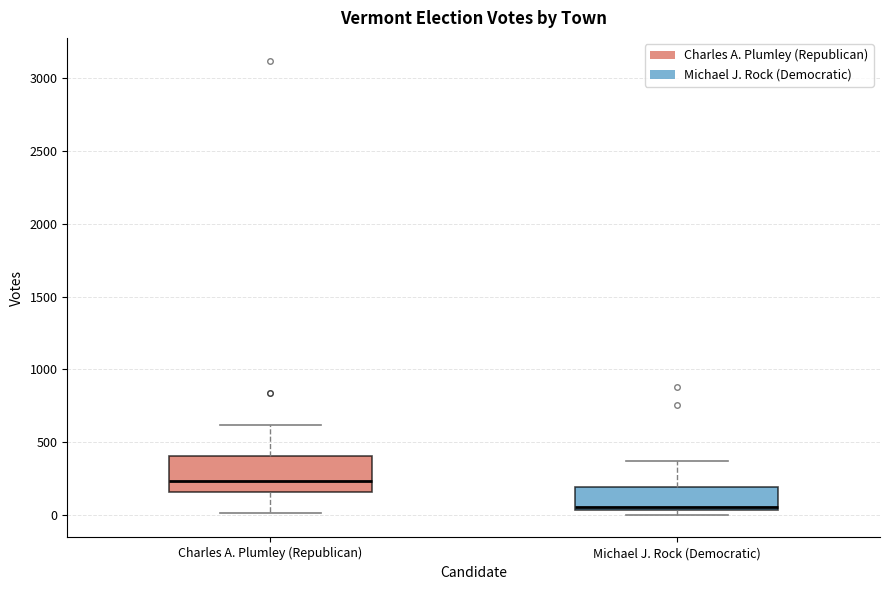

Reading left to right, transcribe this box plot: for each box, give where its median line is, the range the box spans, and where its two whiskers end, as read against the y-axis. The values are not printed on the chart, so give them approximately, as read against the axis.

Charles A. Plumley (Republican): median 250, box 150 to 400, whiskers 0 to 600
Michael J. Rock (Democratic): median 50 (just above the box's lower edge), box 50 to 200, whiskers 0 to 350